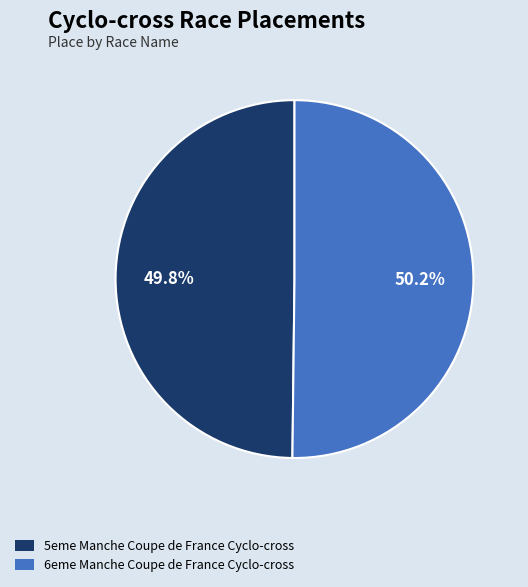

Count the number of slices in the pie.

2